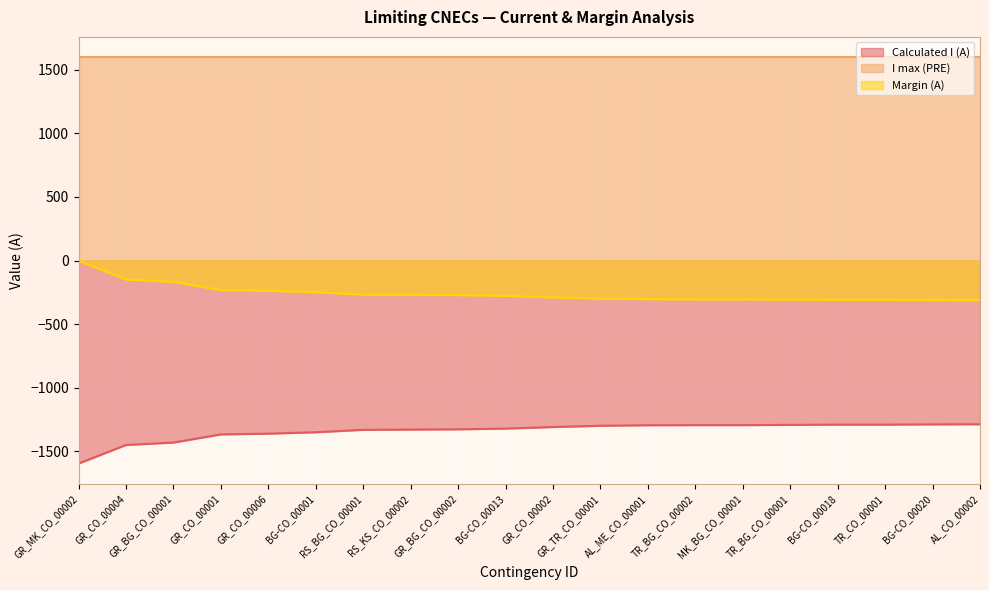

True or false: Calculated I (A) and Margin (A) intersect in this chart.

False